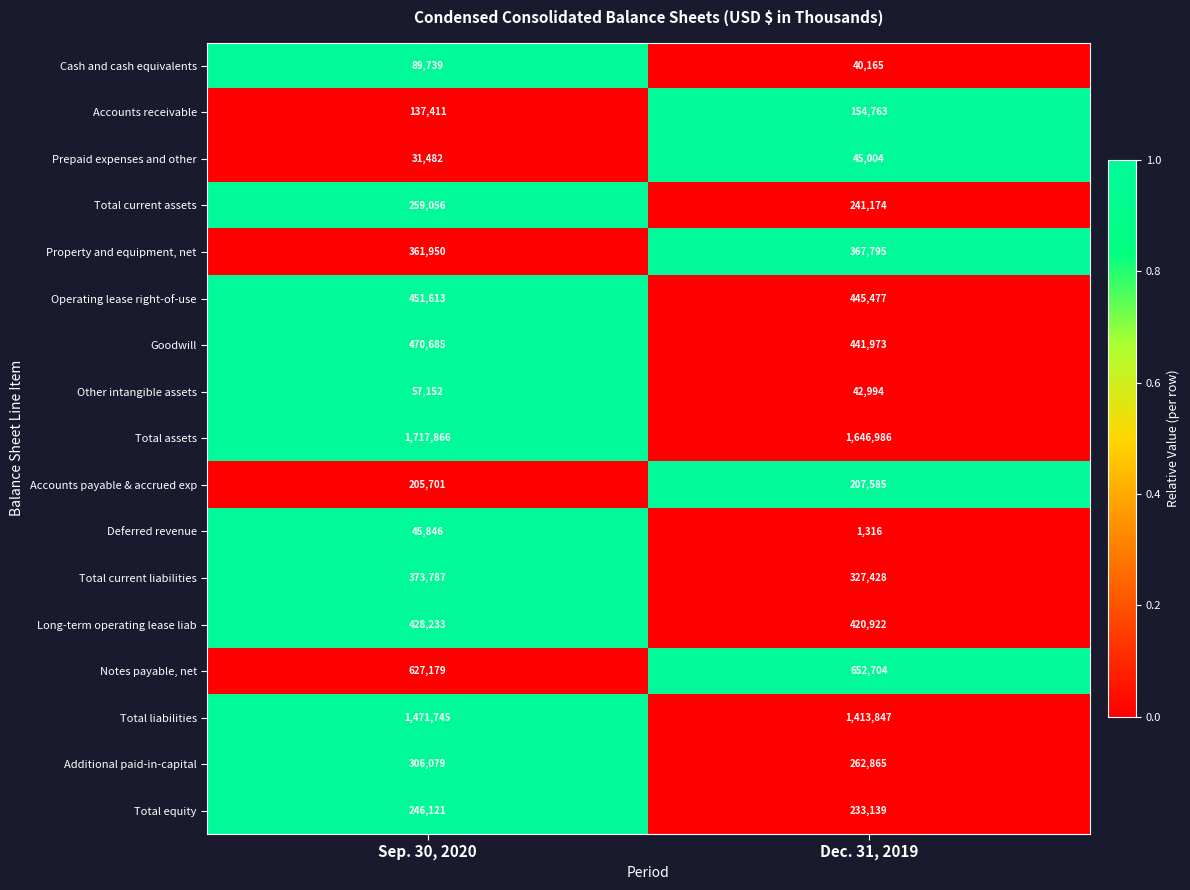

Which series has the largest total across all categories?

Total assets